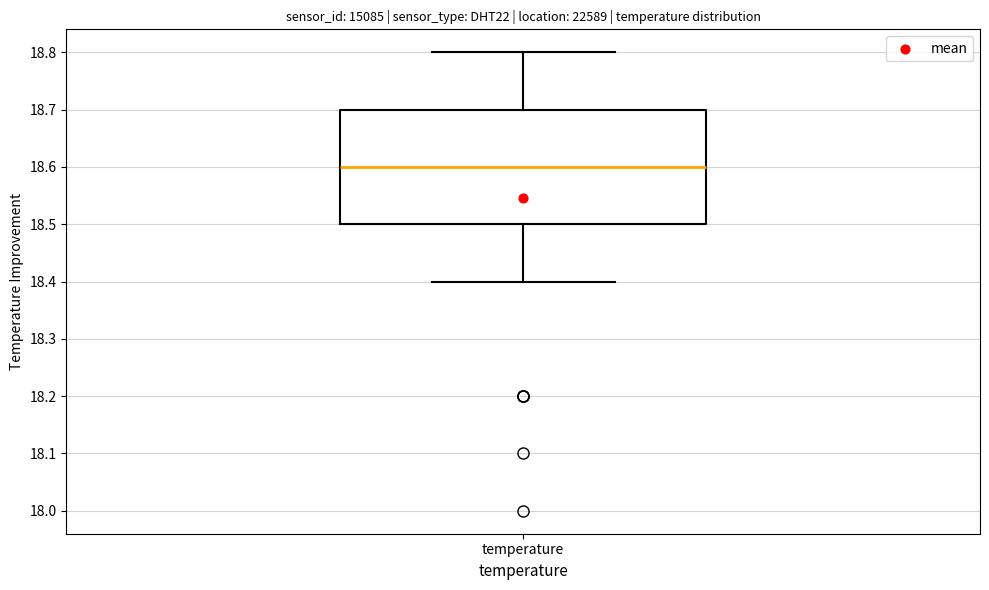

Read this box plot against the y-axis: the position of the median line, the range covered by the box, and the ends of both whiskers. The values are not printed on the chart, so give them approximately, as read against the axis.

median 18.6, box 18.5 to 18.7, whiskers 18.4 to 18.8